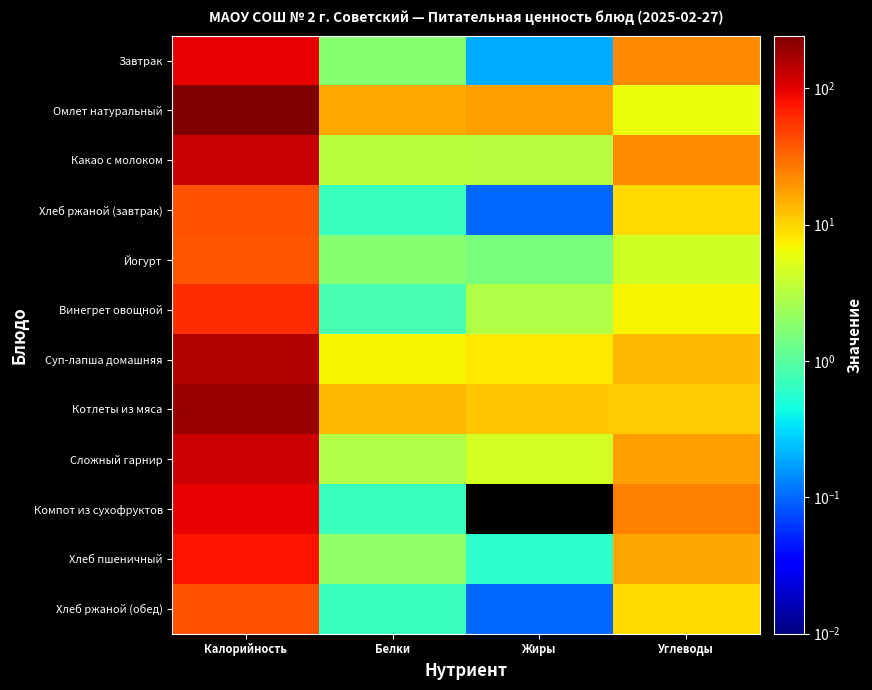

At how many categories does at least one series exceed 232?

1